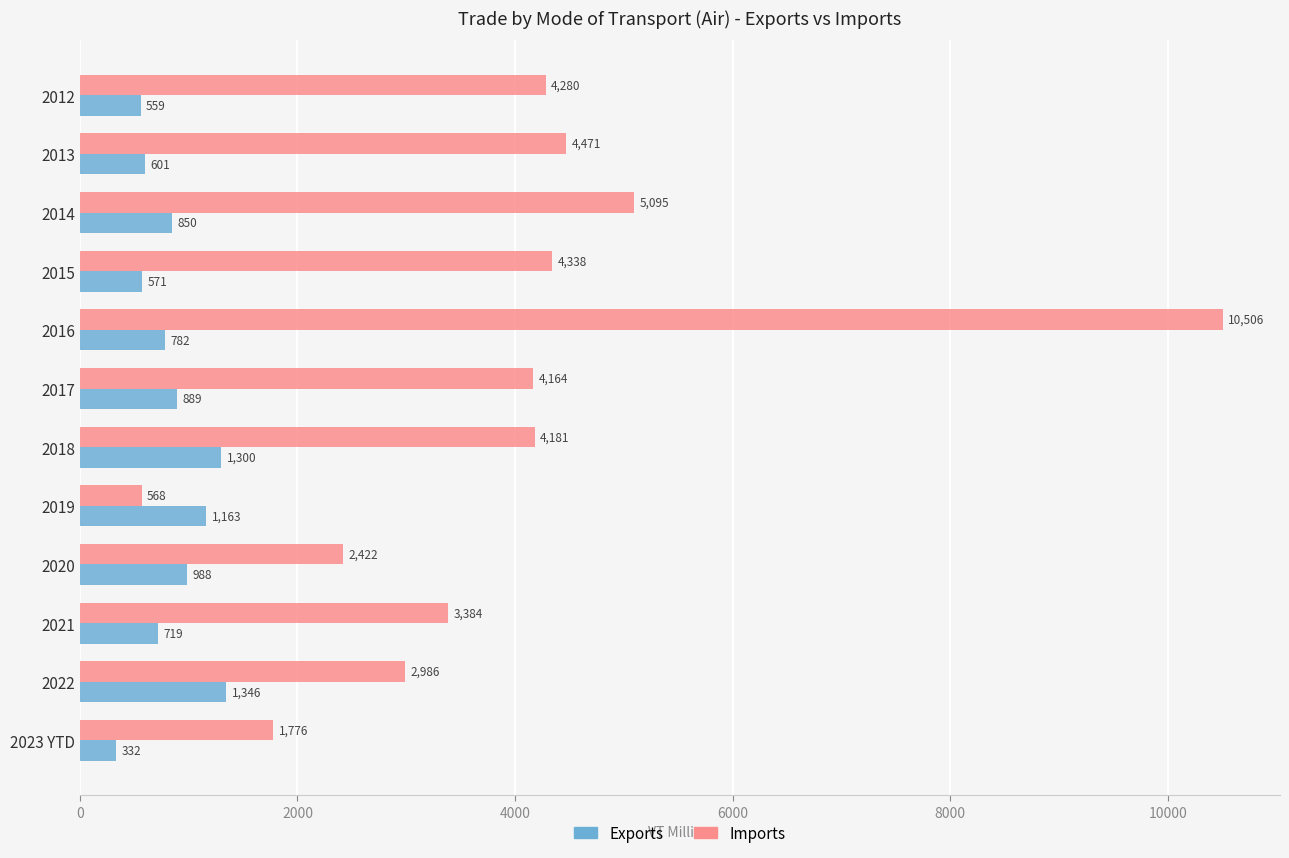

The Imports series shows 6600.7 at 2015. True or false?

False